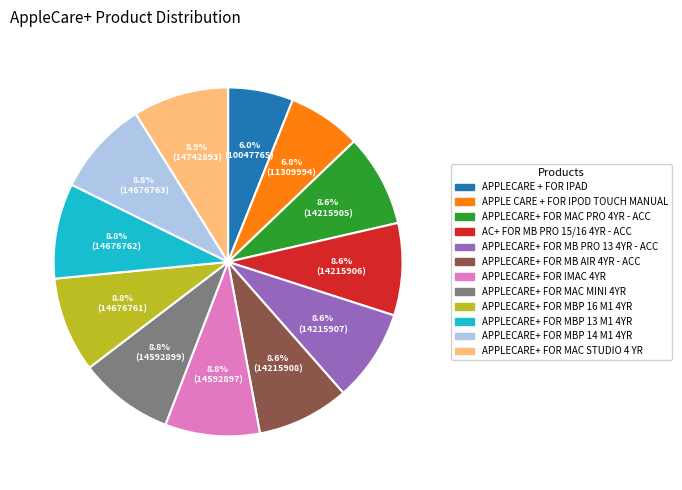

Does APPLECARE+ FOR MAC PRO 4YR - ACC represent more than half of the total?

No